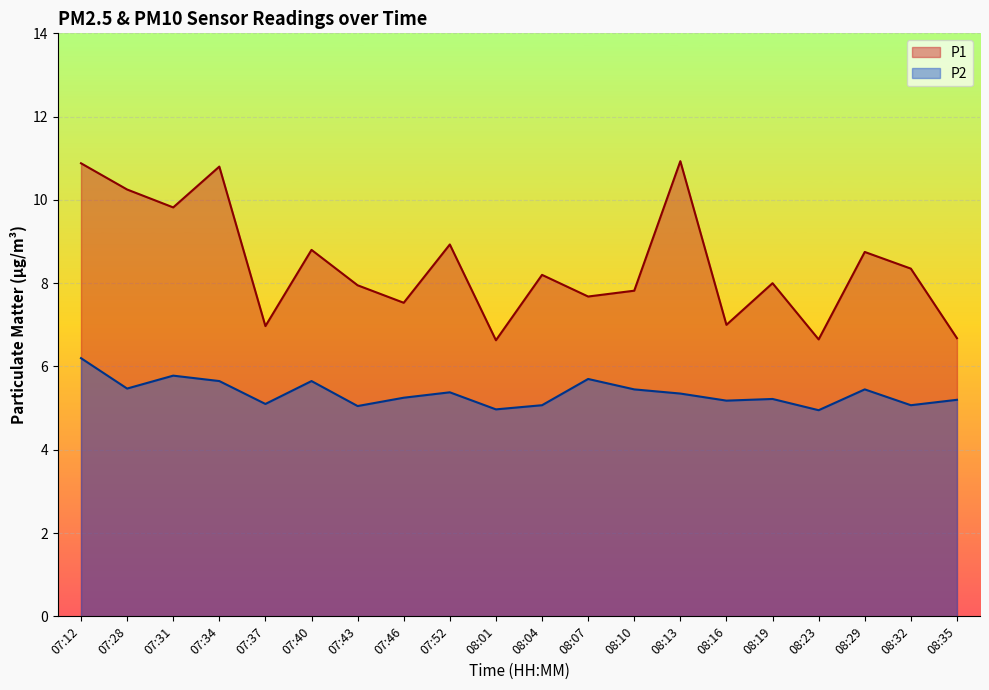

Which series has the largest total across all categories?

P1